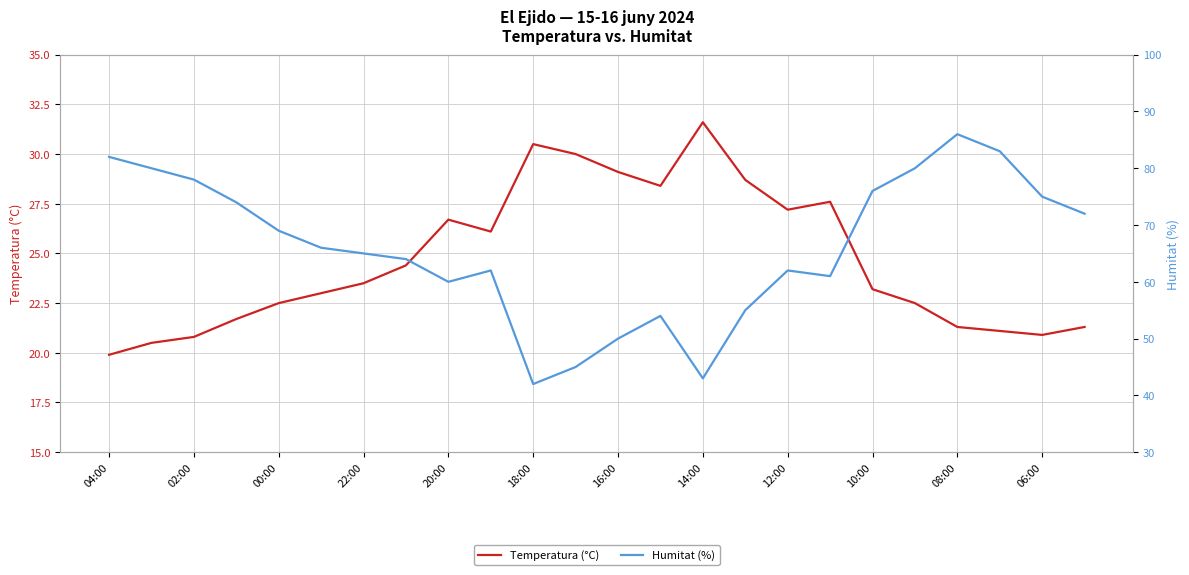

Is it true that Temperatura (°C) equals 16.1 at 12:00?

False